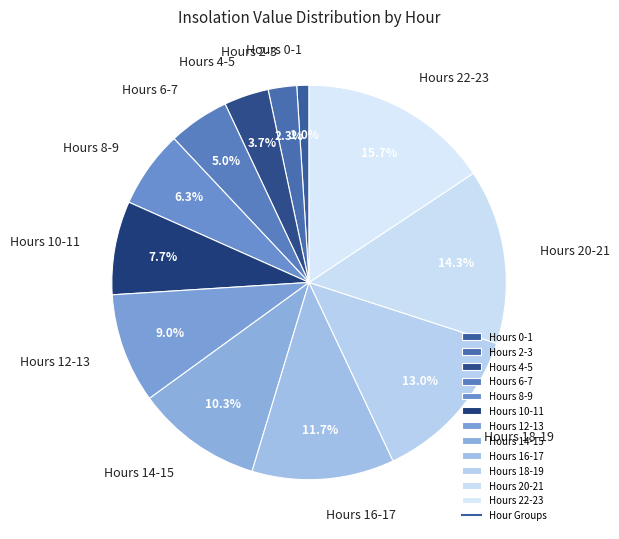

How many slices are in this pie chart?

12